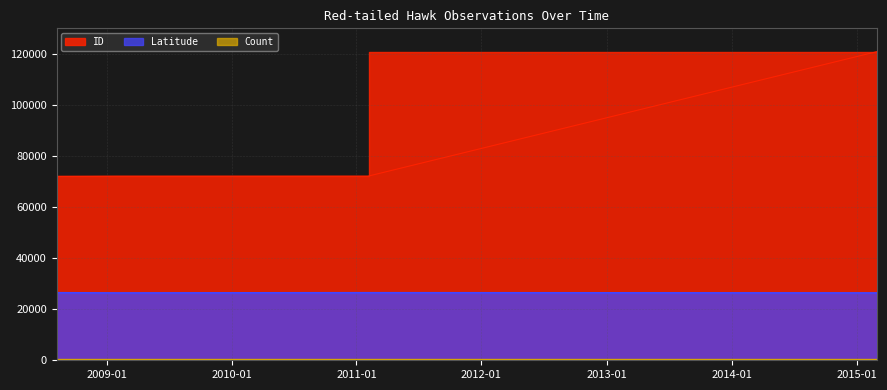

Reading left to right, list all the values displayed in this chart.

ID: 72007.0	72096.0	72111.0	72171.0	120891.0
Latitude: 26447.7	26374.0	26447.7	26447.7	26374.2